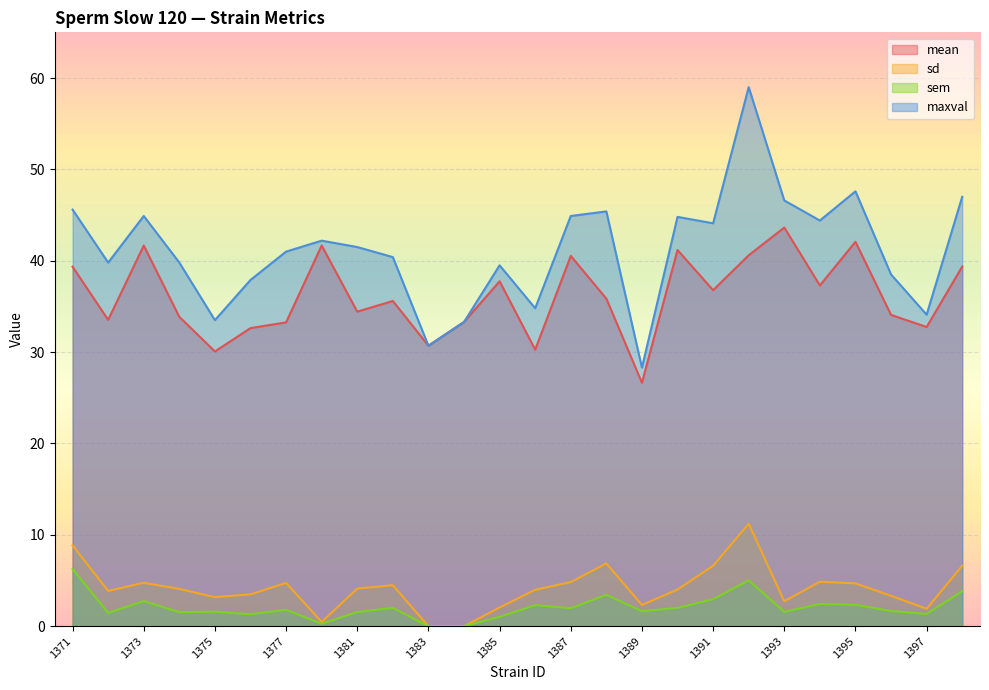

True or false: sd and mean cross at least once.

False